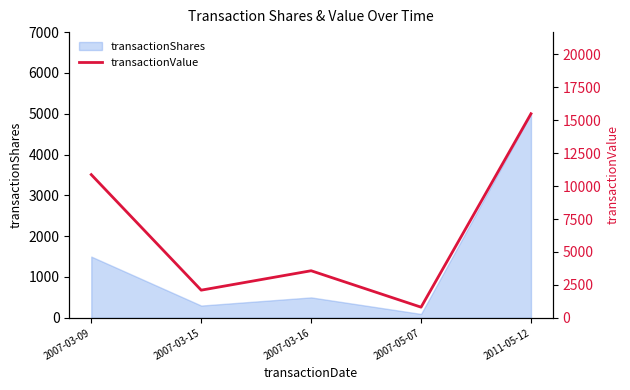

What is the label of the 2nd point from the left?

2007-03-15